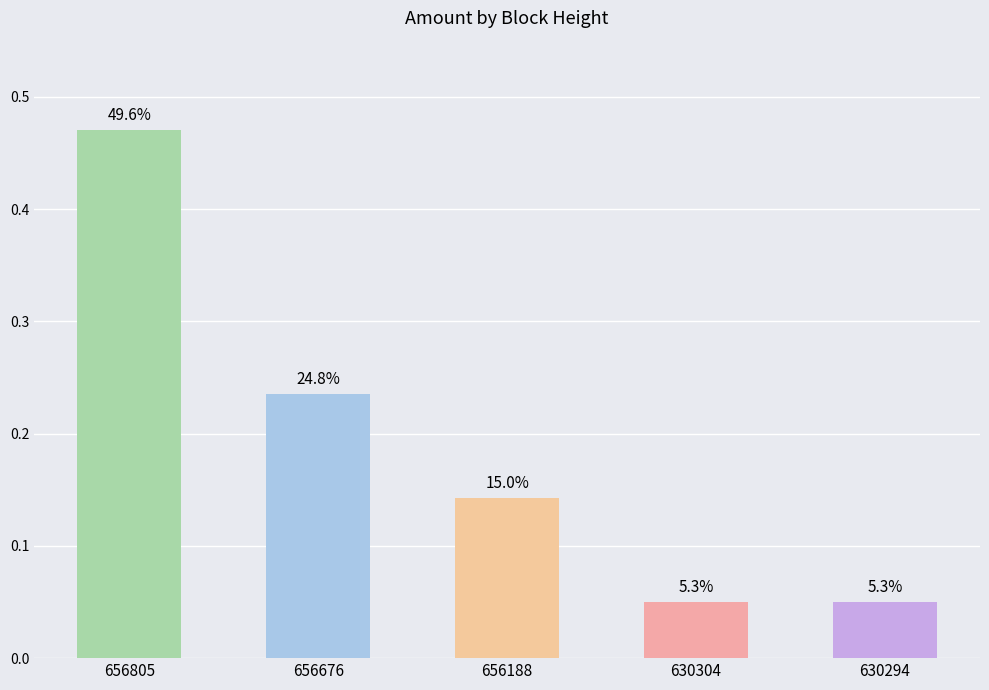

How many bars are there in total?

5